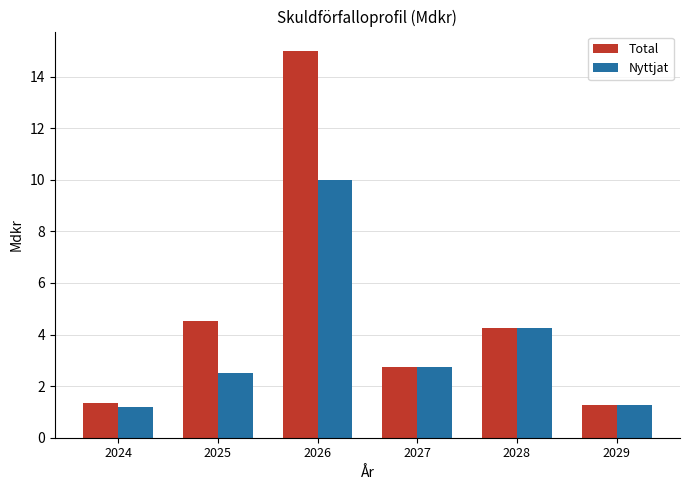

What is the value of the Total bar at the 4th from the left?

2.8